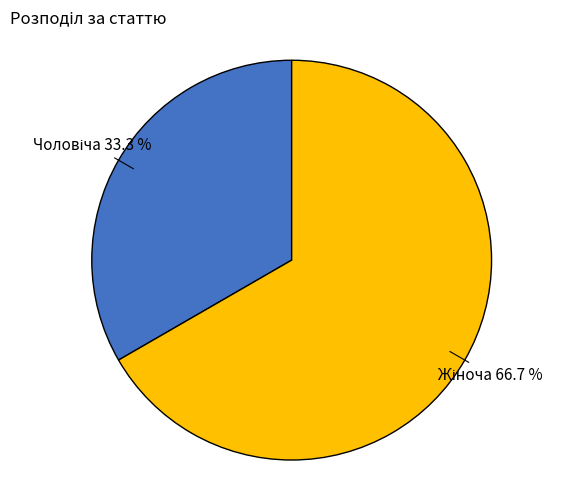

Does any single category account for the majority?

Yes